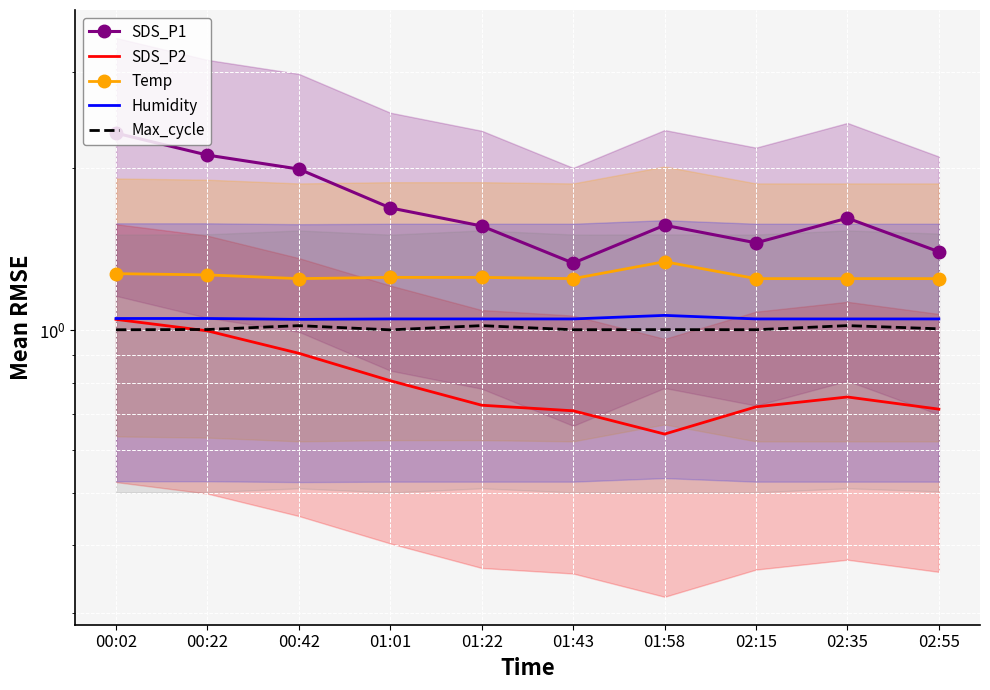

Reading left to right, what are all the values shown in this chart?

SDS_P1: 00:02=2.3	00:22=2.1	00:42=2.0	01:01=1.7	01:22=1.6	01:43=1.3	01:58=1.6	02:15=1.5	02:35=1.6	02:55=1.4
SDS_P2: 00:02=1.0	00:22=1.0	00:42=0.9	01:01=0.8	01:22=0.7	01:43=0.7	01:58=0.6	02:15=0.7	02:35=0.8	02:55=0.7
Temp: 00:02=1.3	00:22=1.3	00:42=1.2	01:01=1.3	01:22=1.3	01:43=1.2	01:58=1.3	02:15=1.2	02:35=1.2	02:55=1.2
Humidity: 00:02=1.1	00:22=1.1	00:42=1.0	01:01=1.1	01:22=1.1	01:43=1.1	01:58=1.1	02:15=1.1	02:35=1.1	02:55=1.1
Max_cycle: 00:02=1.0	00:22=1.0	00:42=1.0	01:01=1.0	01:22=1.0	01:43=1.0	01:58=1.0	02:15=1.0	02:35=1.0	02:55=1.0